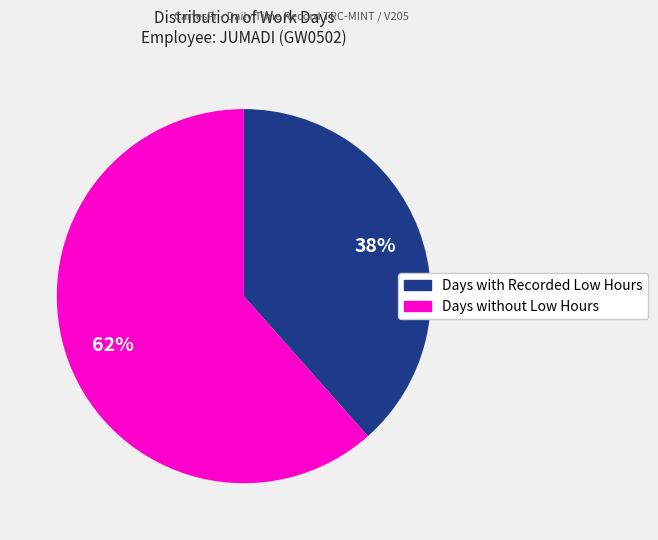

What is the smallest slice in the pie chart?

Days with Recorded Low Hours